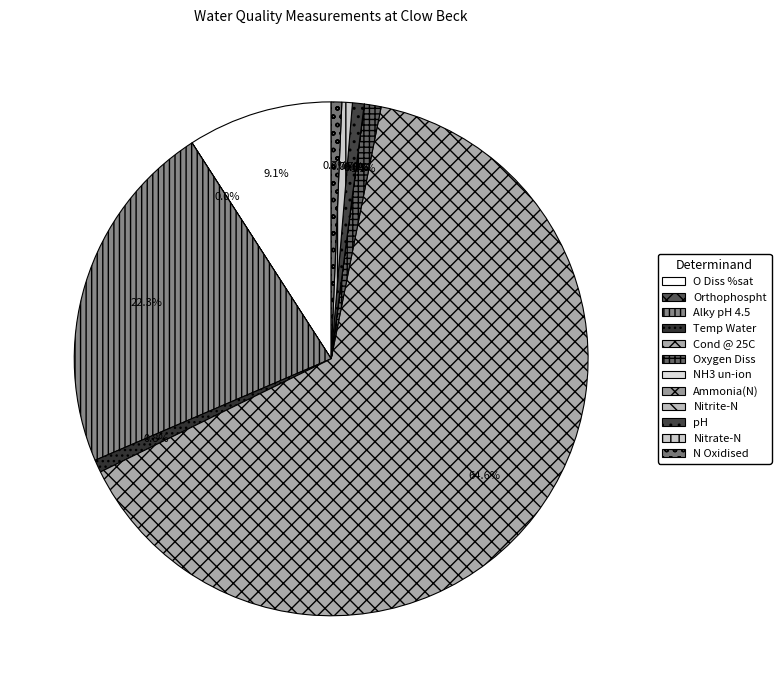

How many segments does this pie chart have?

12